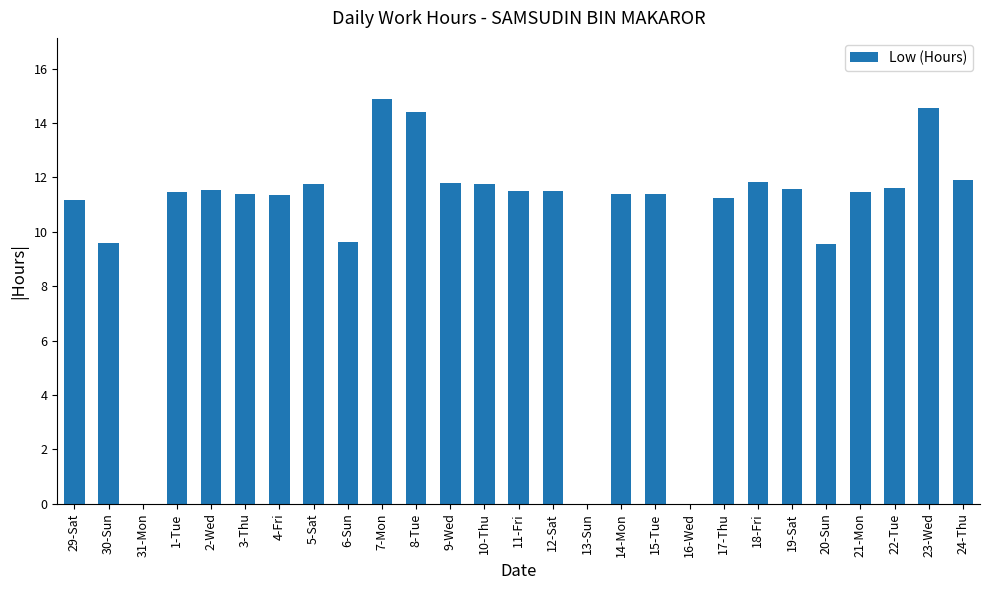

What is the maximum value shown in the chart?

14.9